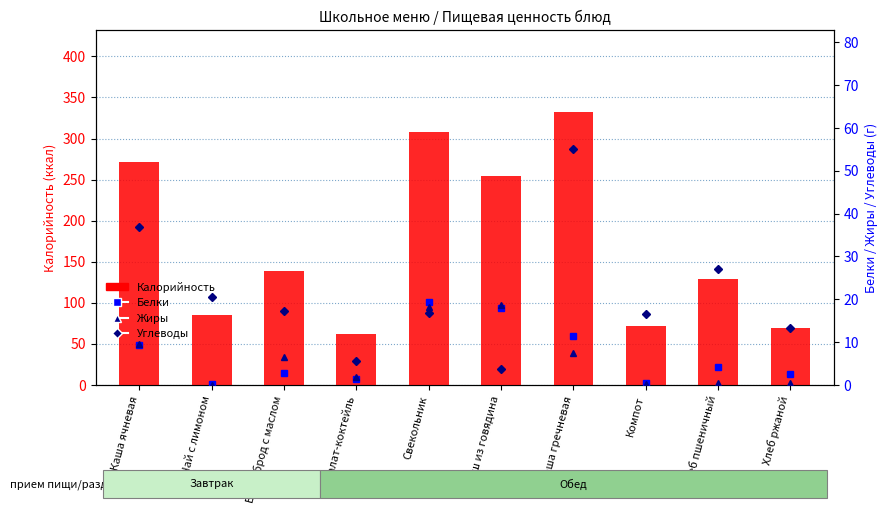

What is the value of the Углеводы bar at the 1st from the left?

36.8